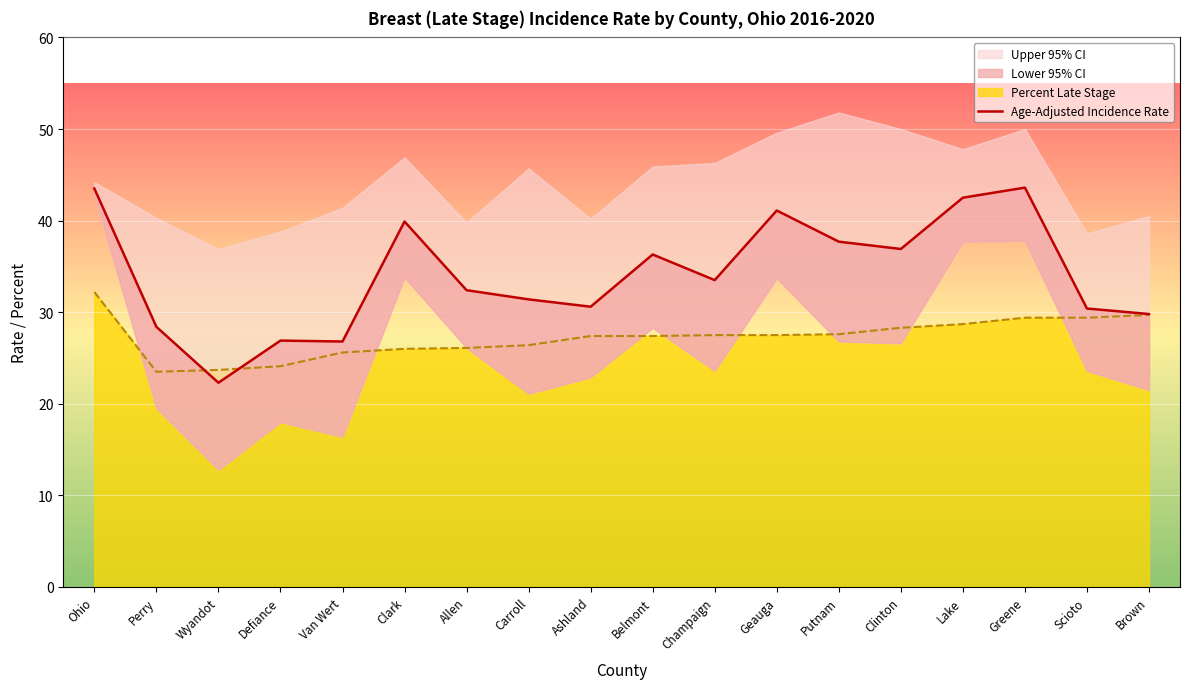

What is the difference between the maximum and second lowest values?

16.8